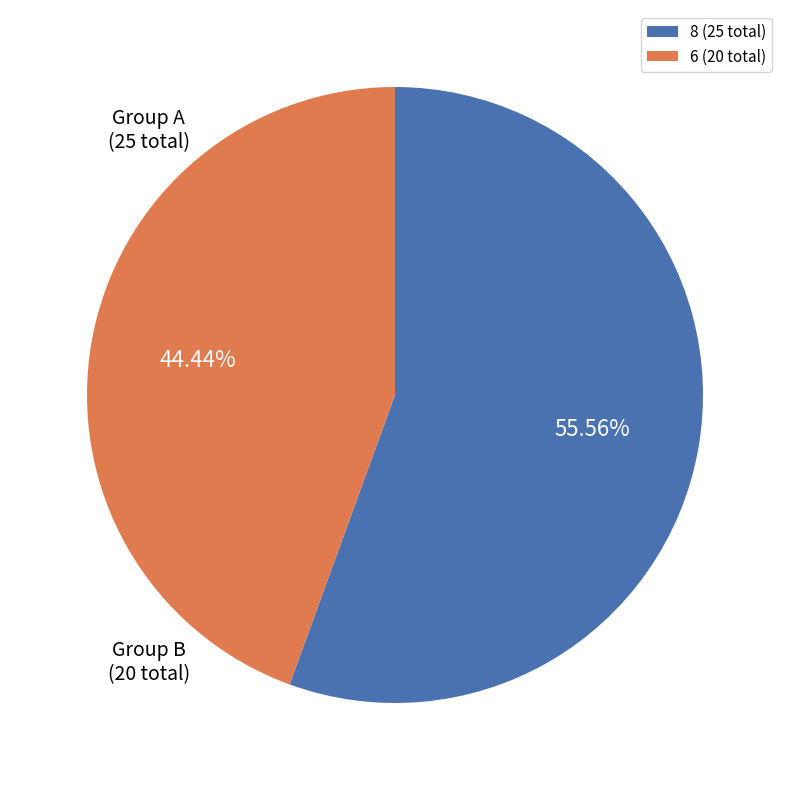

Does any single category account for the majority?

Yes